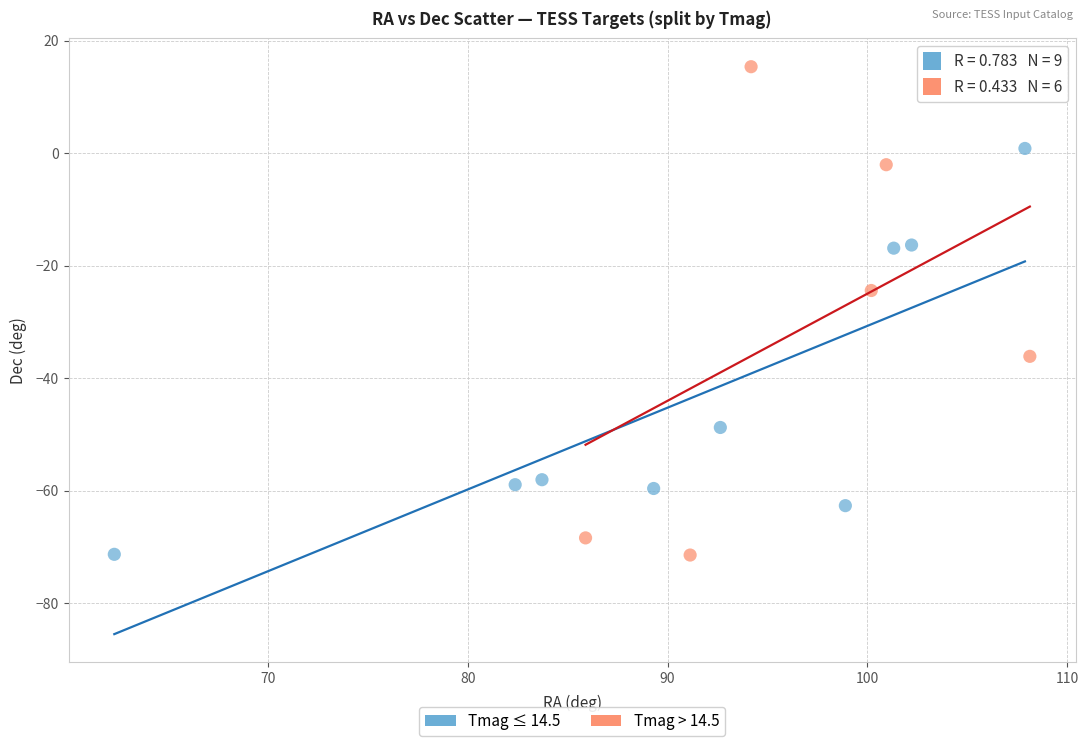

What are all the series names shown in the legend?

Tmag ≤ 14.5, Tmag > 14.5